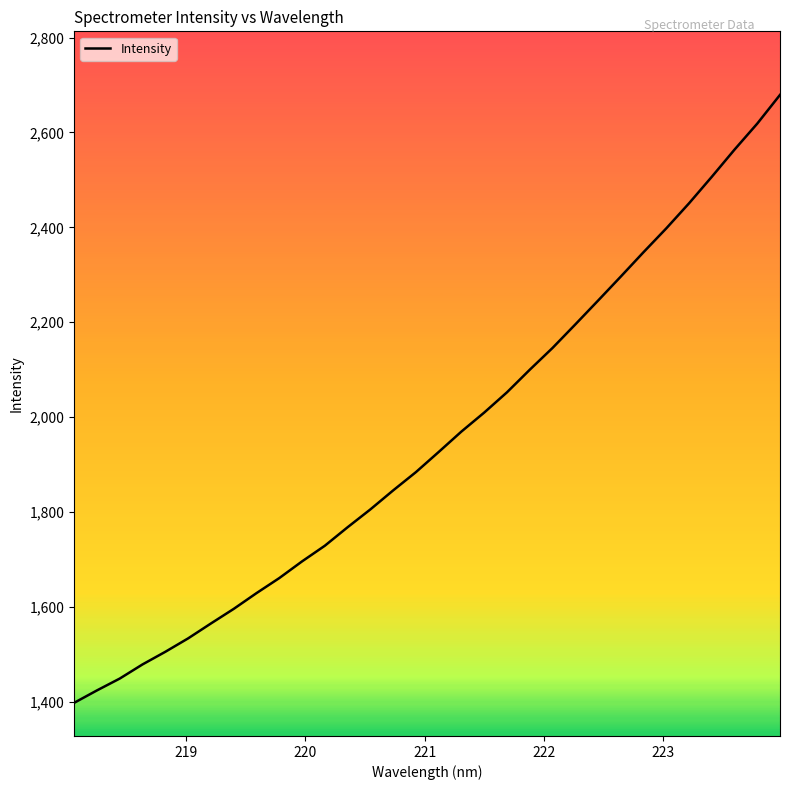

What is the difference between the maximum and minimum values?

1281.6